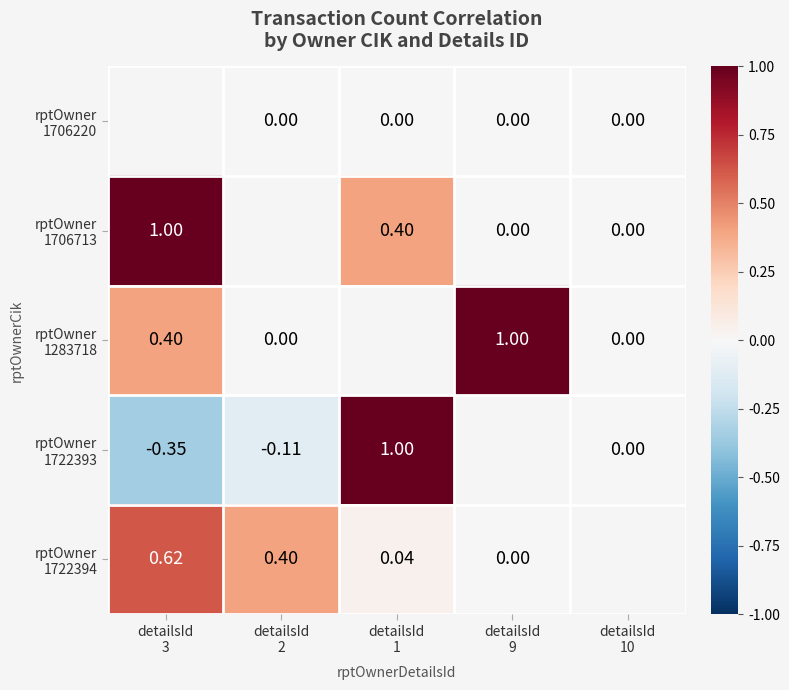

True or false: rptOwner 1706713 has a value of 1.0 at detailsId 3.

True